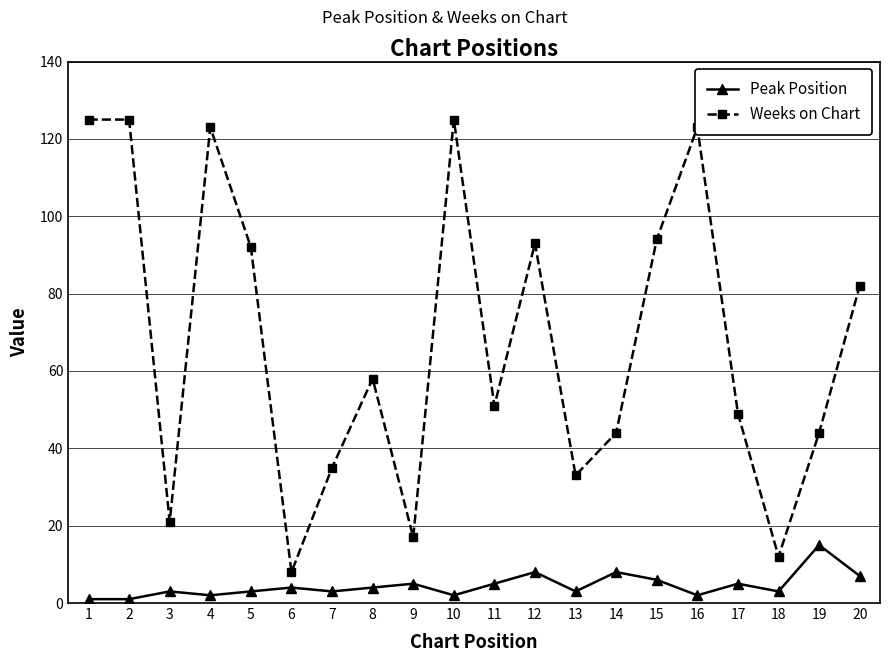

Is this an area chart (filled region under the line)?

No